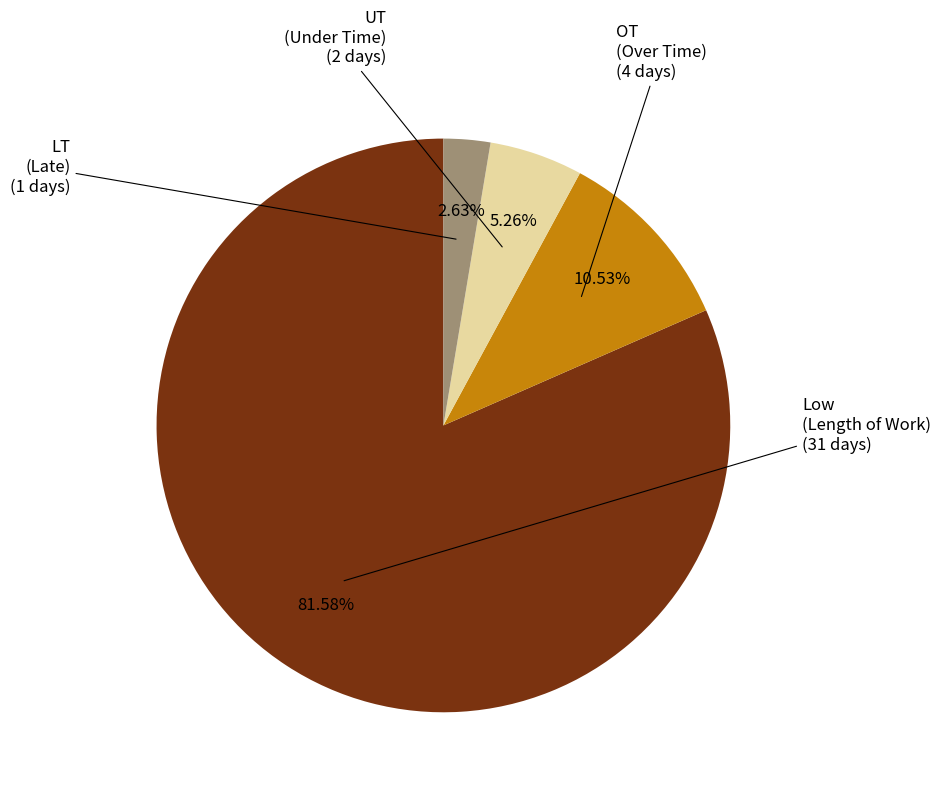

Is the sum of OT (Over Time) and UT (Under Time) greater than half?

No